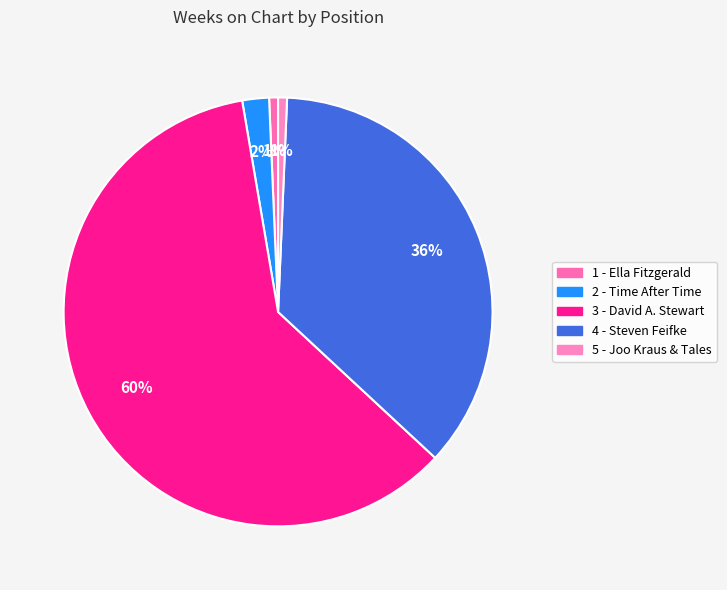

What percentage do 1 - Ella Fitzgerald and 3 - David A. Stewart together represent?

61.1%